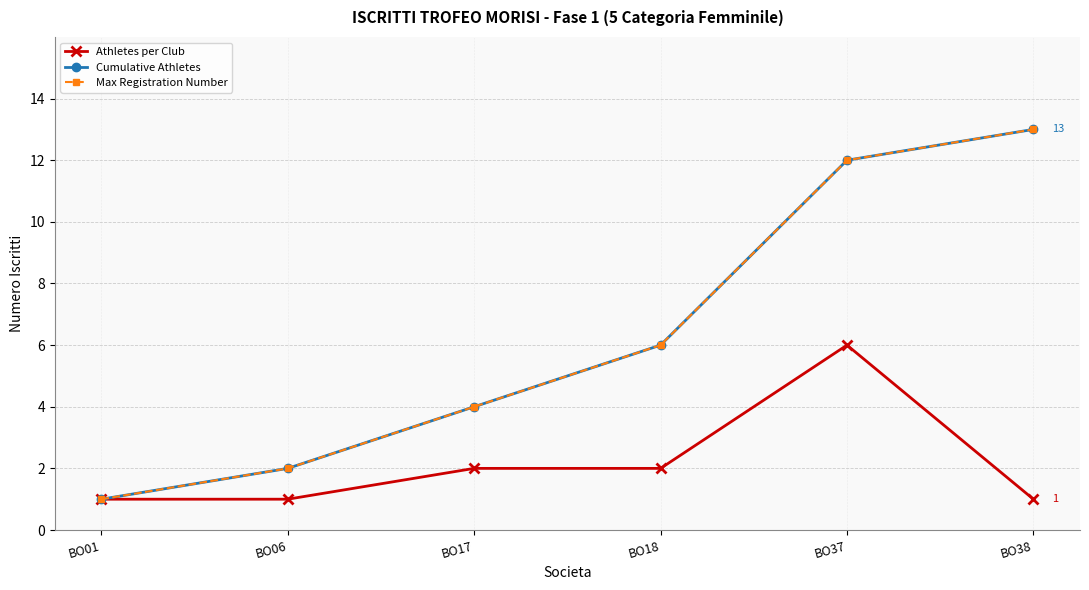

Is this an area chart (filled region under the line)?

No